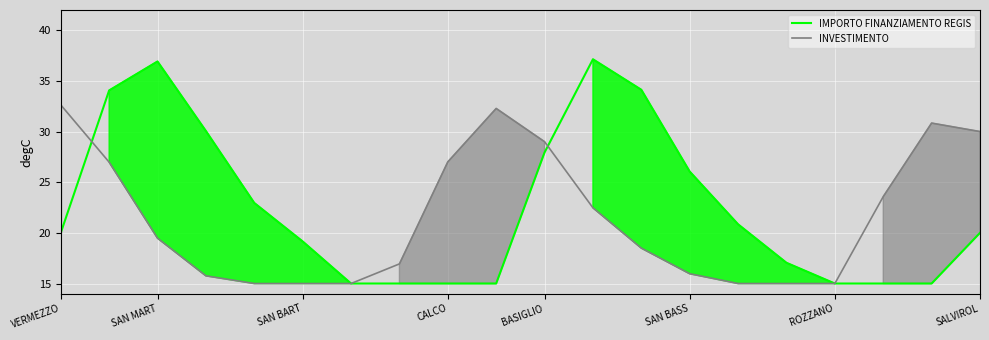

What is the maximum value for INVESTIMENTO?

32.6